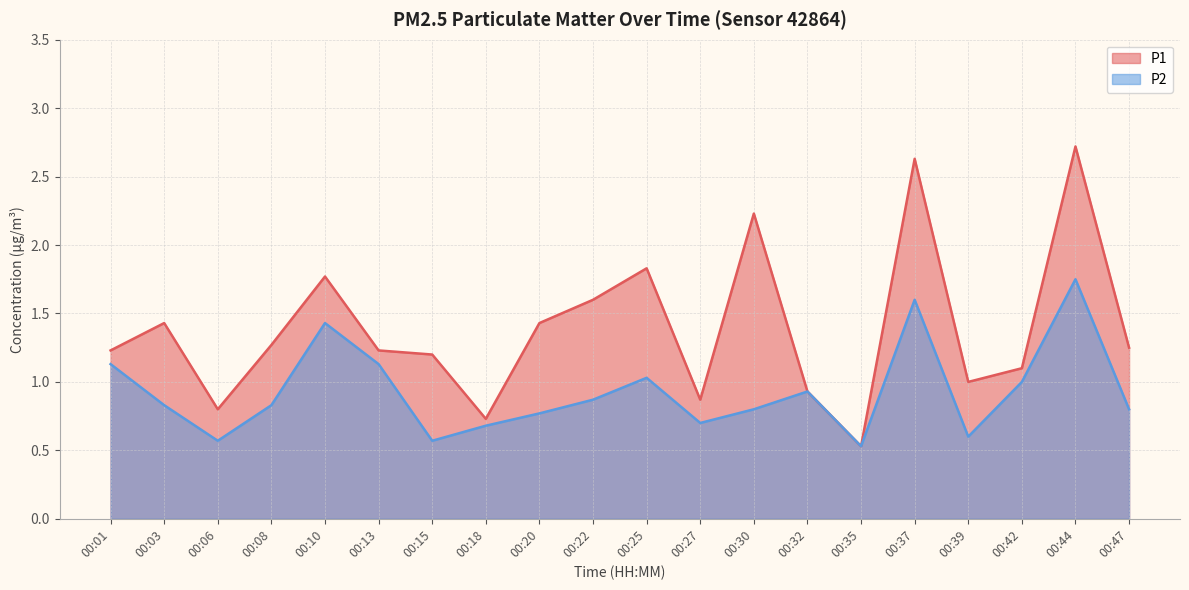

At which category does P2 reach its first local peak?

00:10